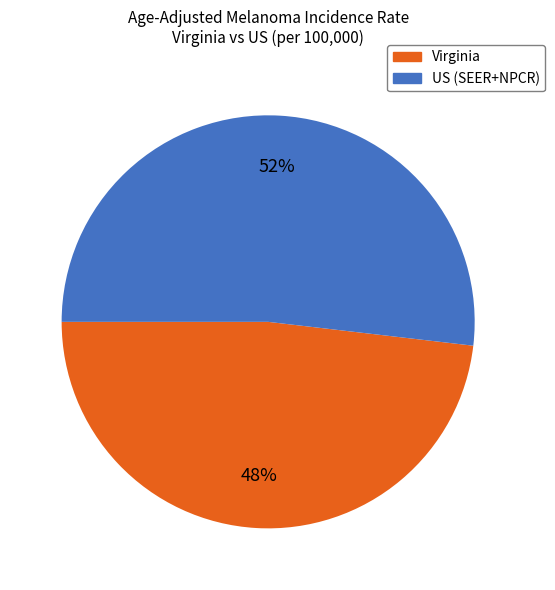

The Virginia slice represents 48% of the pie. True or false?

True